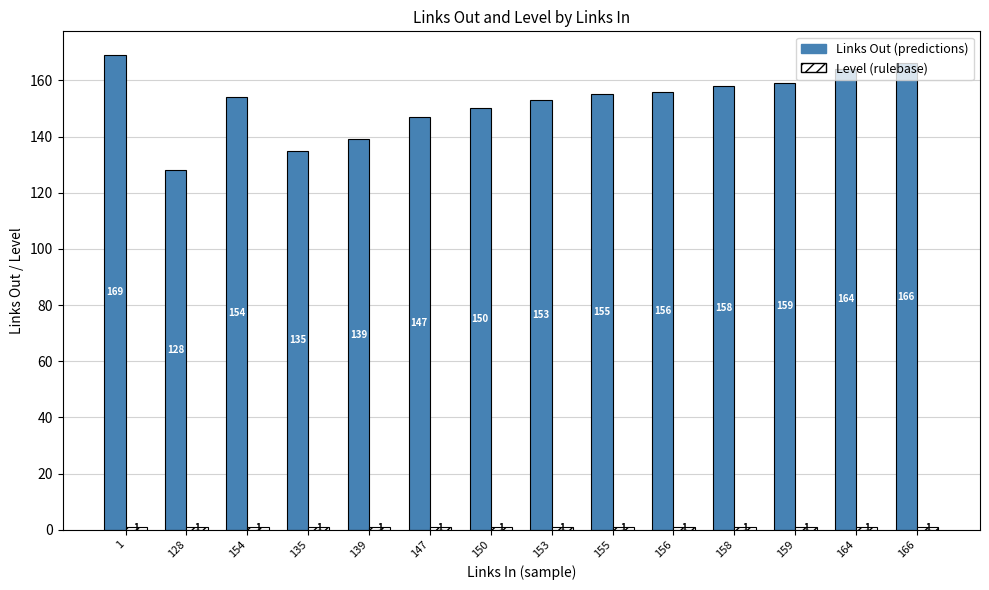

The Links Out (predictions) series shows 80 at 128. True or false?

False